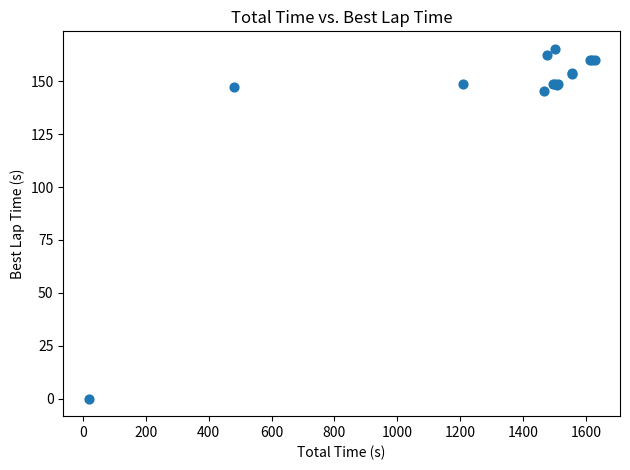

What Y value in the scatter plot is closest to 82?

145.2